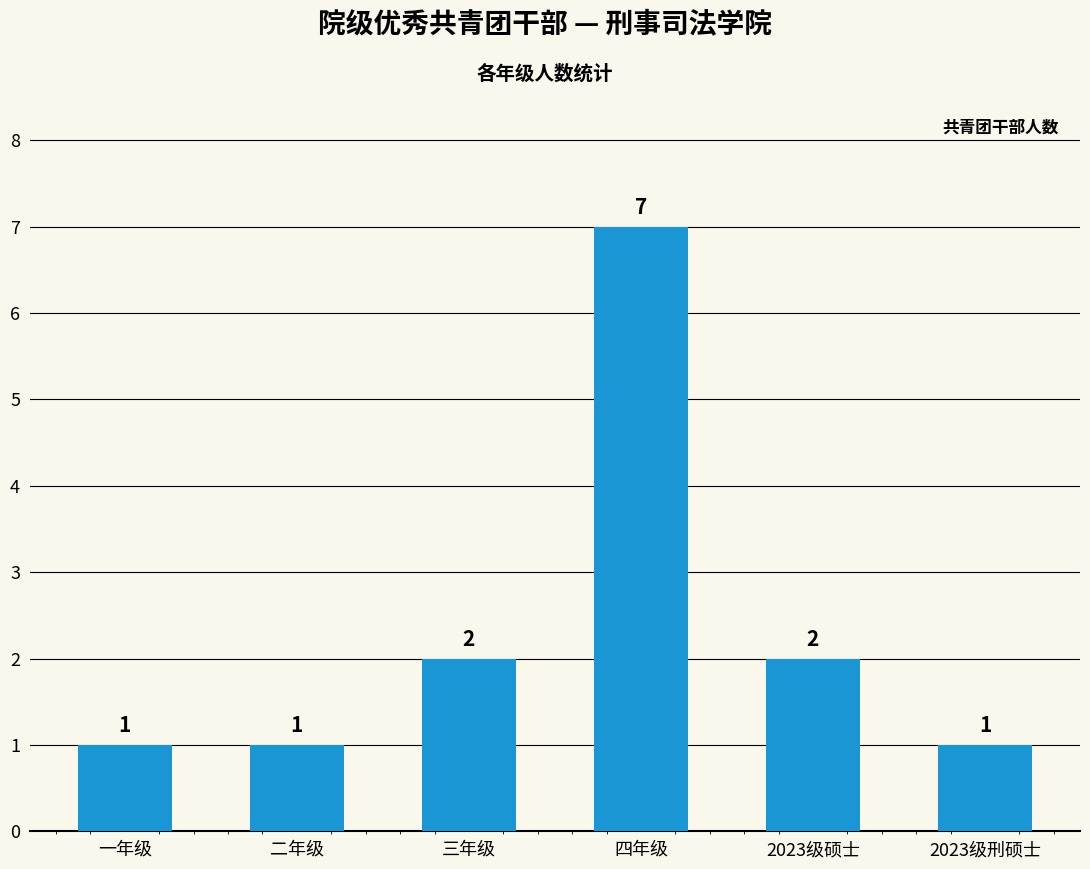

What is the sum of the values at 2023级硕士 and 二年级?

3